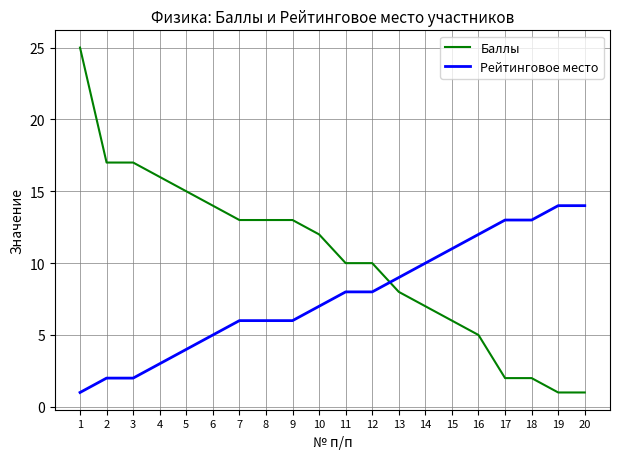

What is the average value of the Баллы series?

10